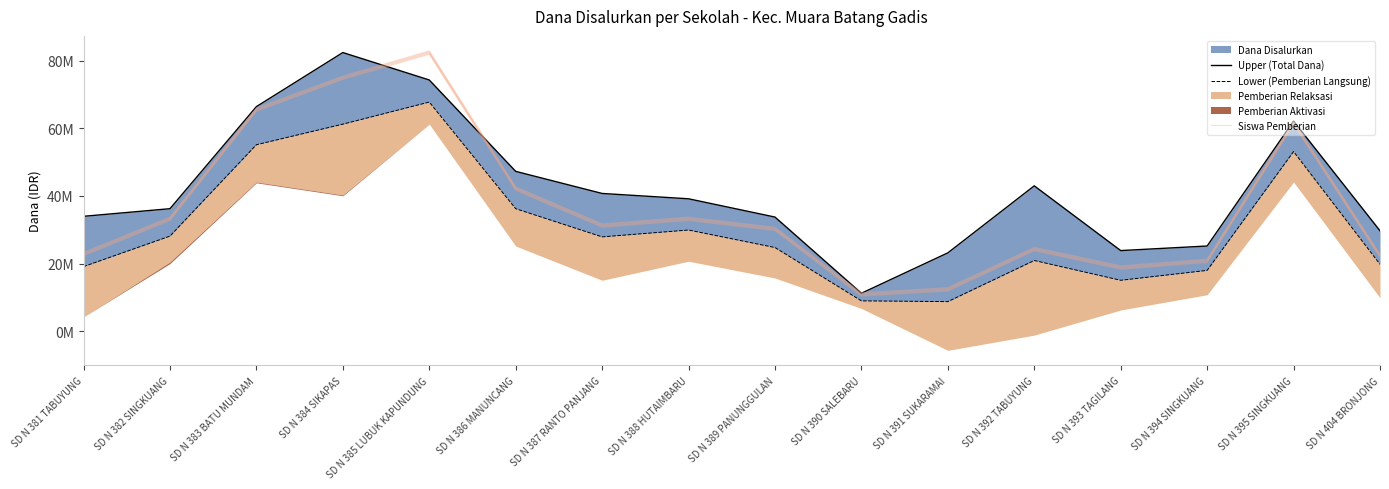

At which category is the sum across all series the highest?

SD N 385 LUBUK KAPUNDUNG